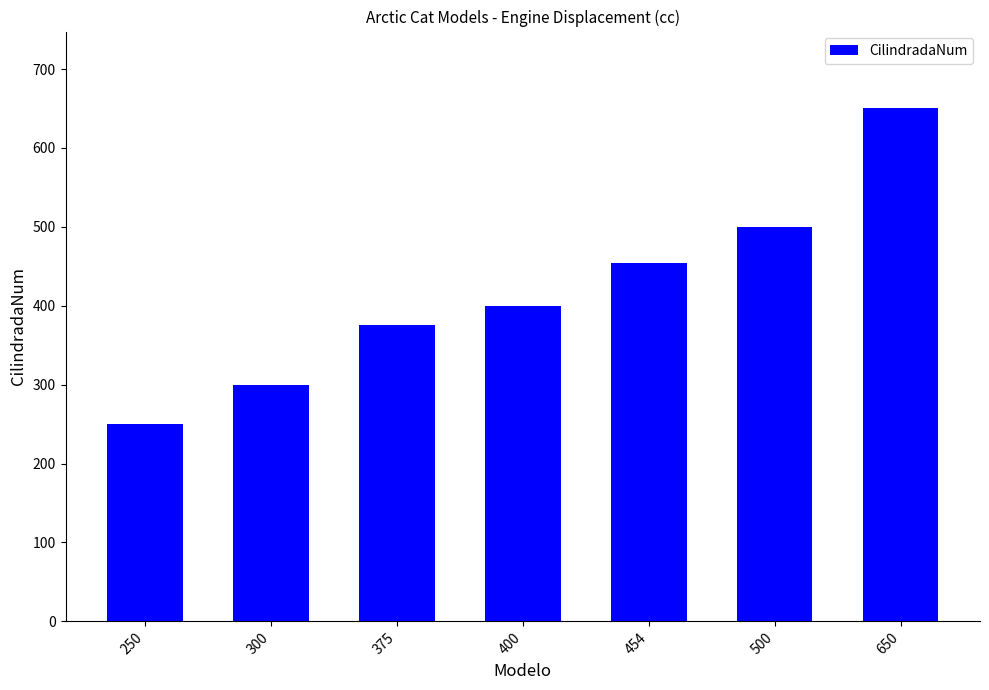

Reading left to right, list all the values displayed in this chart.

250	300	375	400	454	500	650